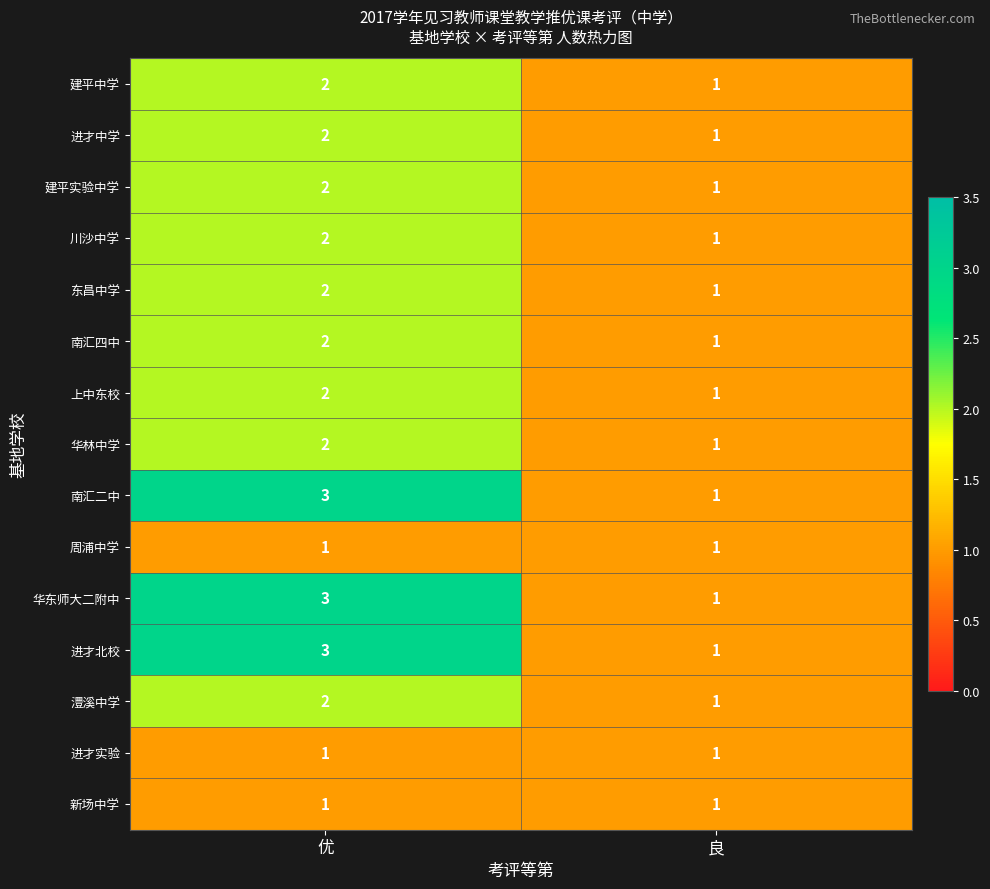

At which category is the sum across all series the highest?

优